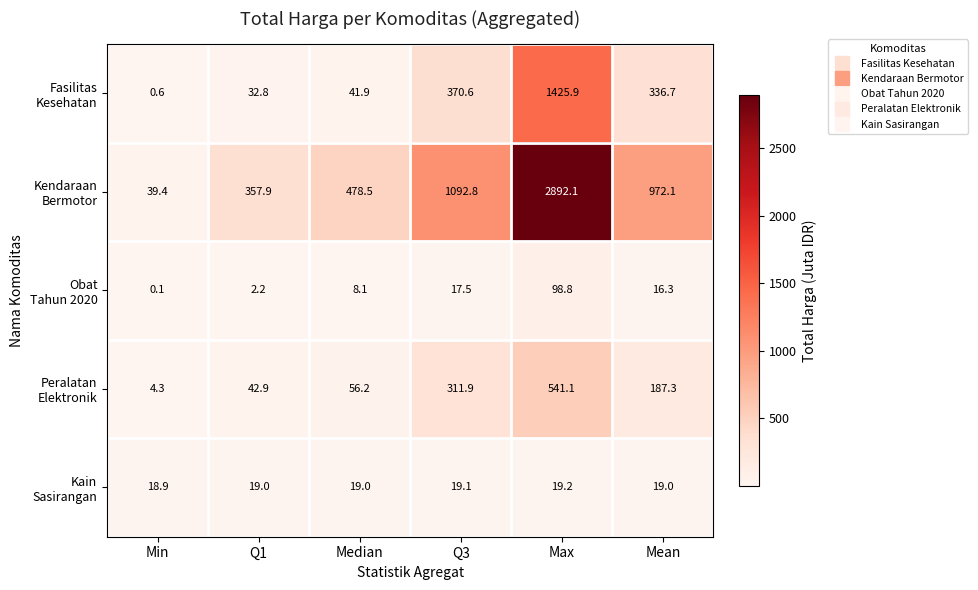

What is the maximum value shown in the chart?

2892.1